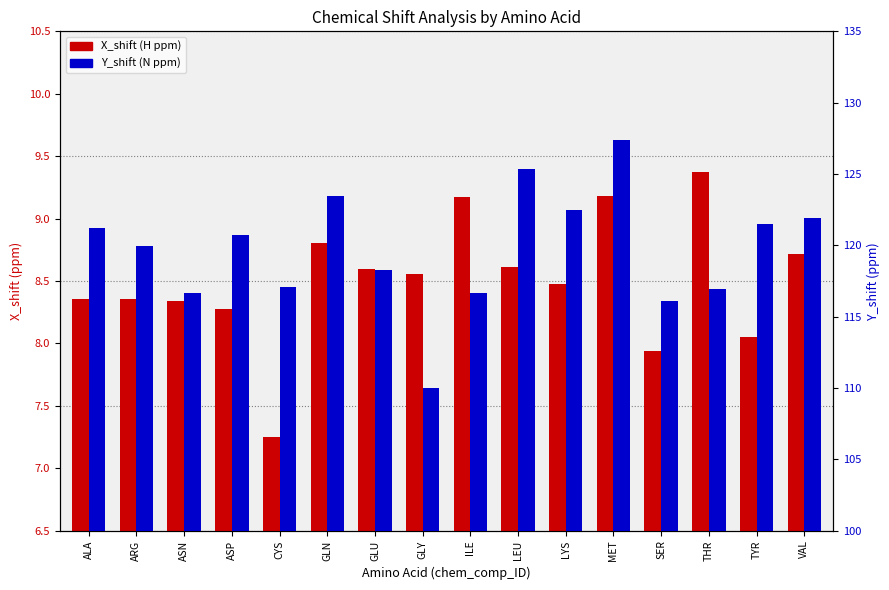

What is the spread (max minus min) of values at ASP?

112.5